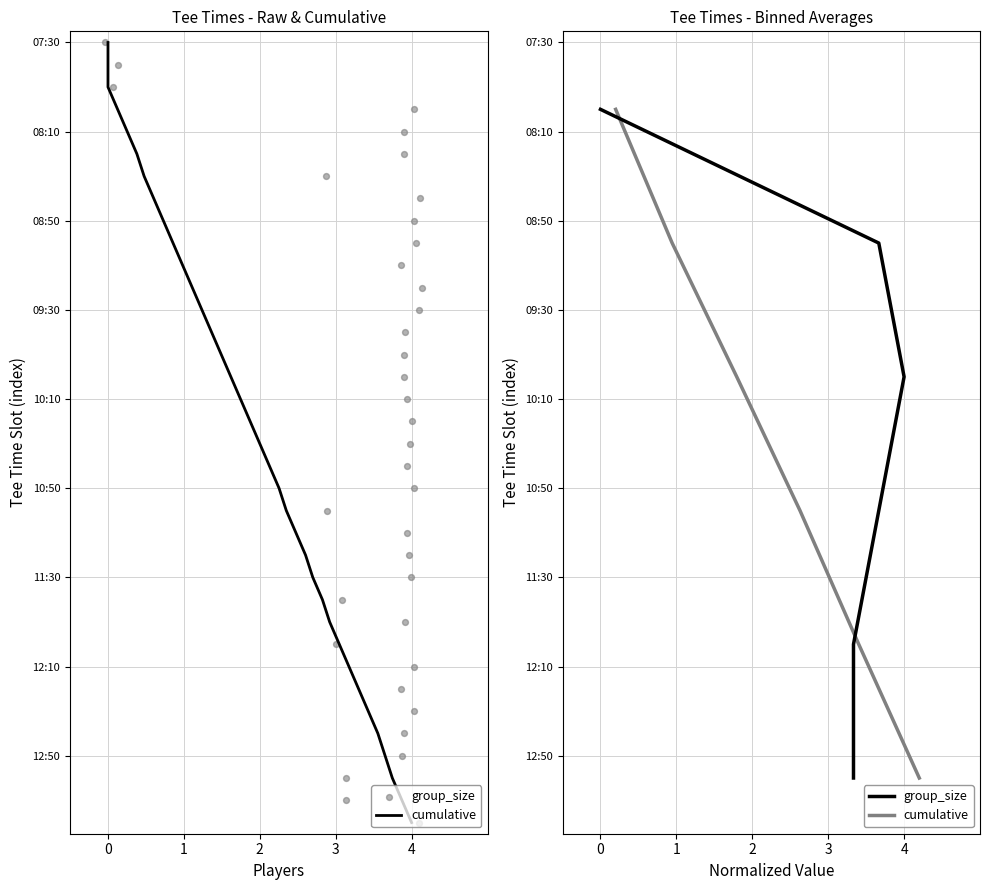

What are all the series names shown in the legend?

cumulative, group_size